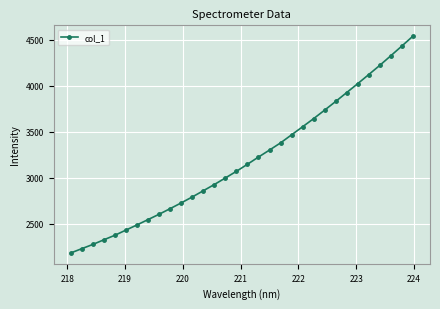

True or false: there are more than 2 points higher than both neighbors.

False